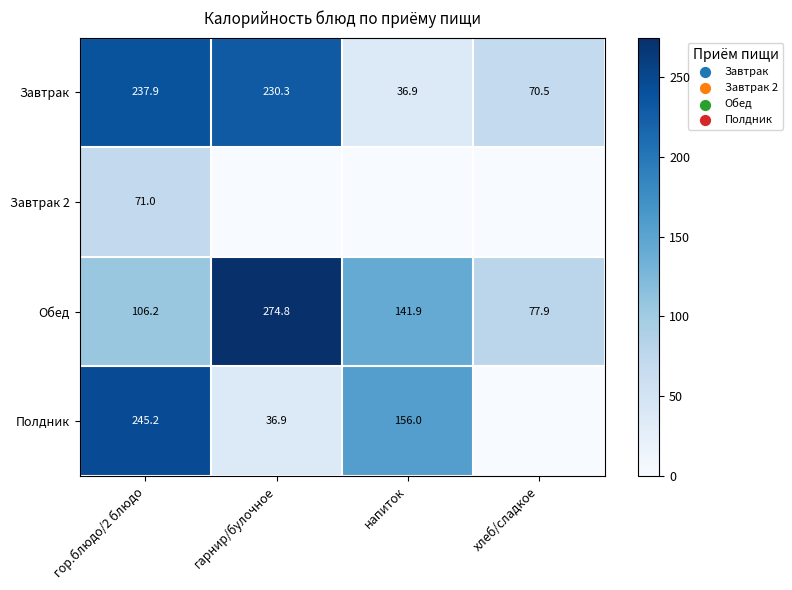

Is it true that Полдник equals 245.2 at гор.блюдо/2 блюдо?

True